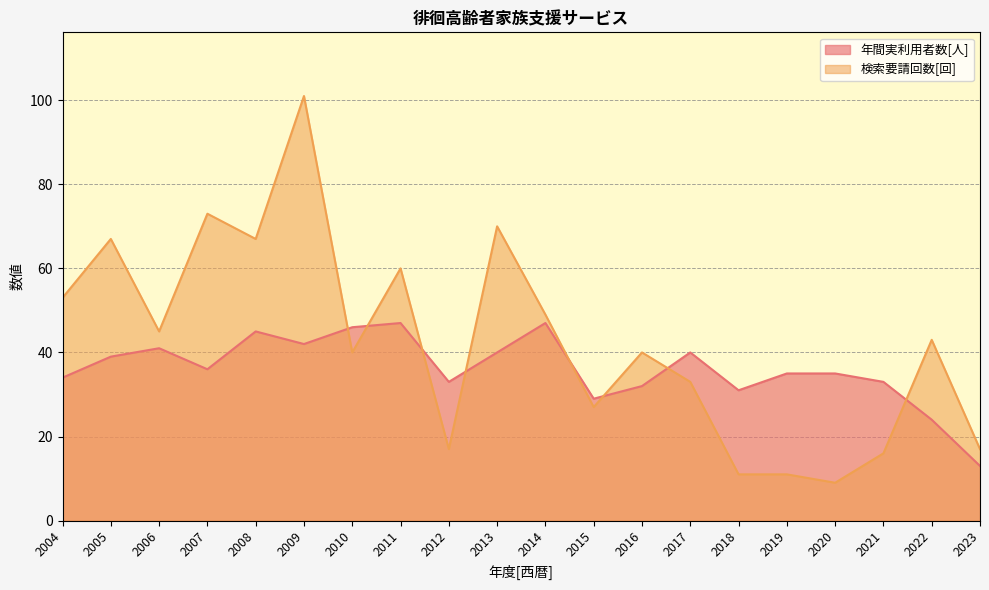

What is the approximate value of 検索要請回数[回] at 2012, to the nearest 5?

15